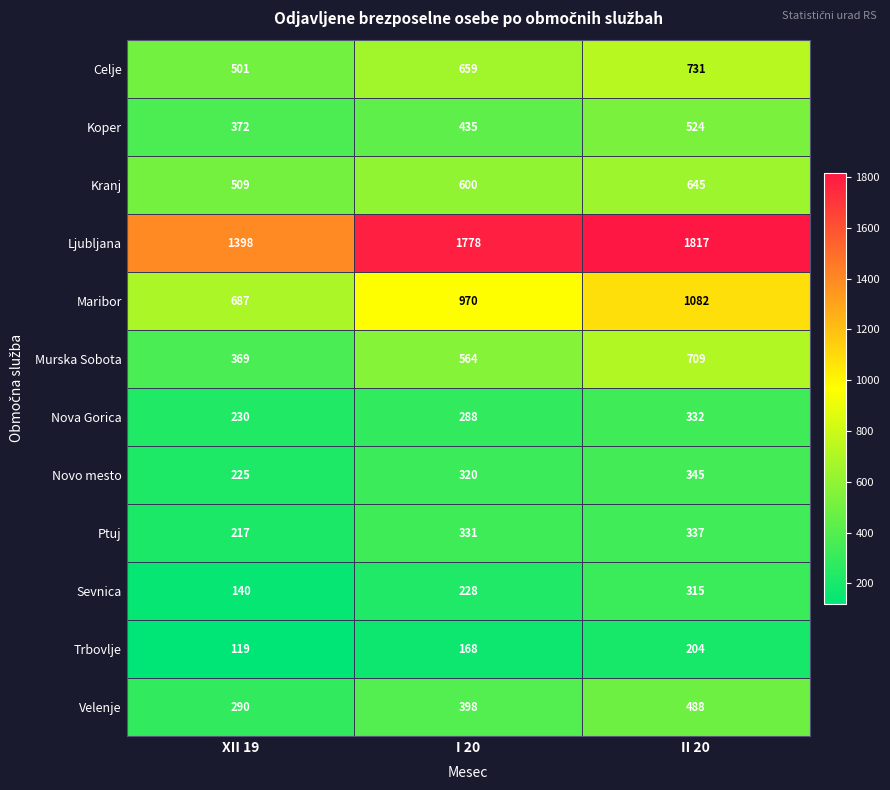

Which series has the largest range (max minus min)?

Ljubljana